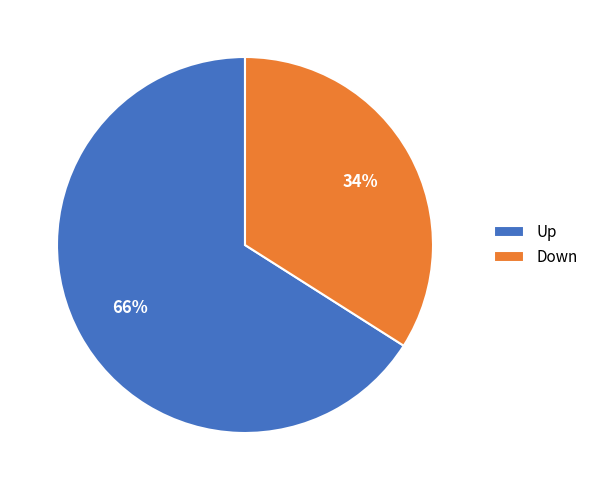

Count the number of slices in the pie.

2